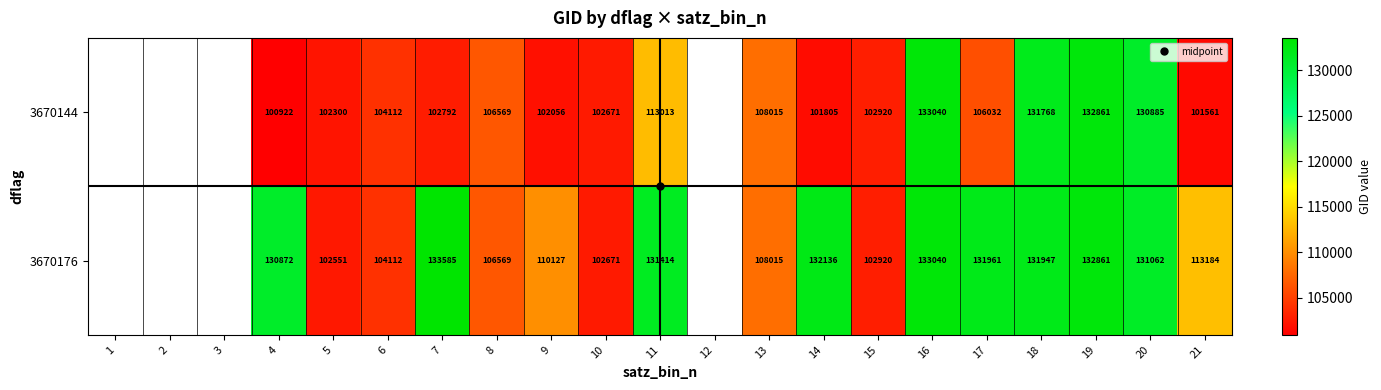

What is the spread (max minus min) of values at 14?

30331.0